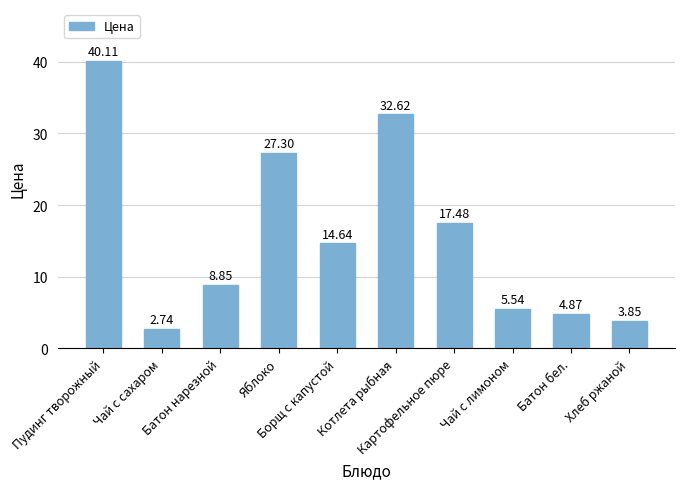

What is the difference between the maximum and minimum values?

37.4